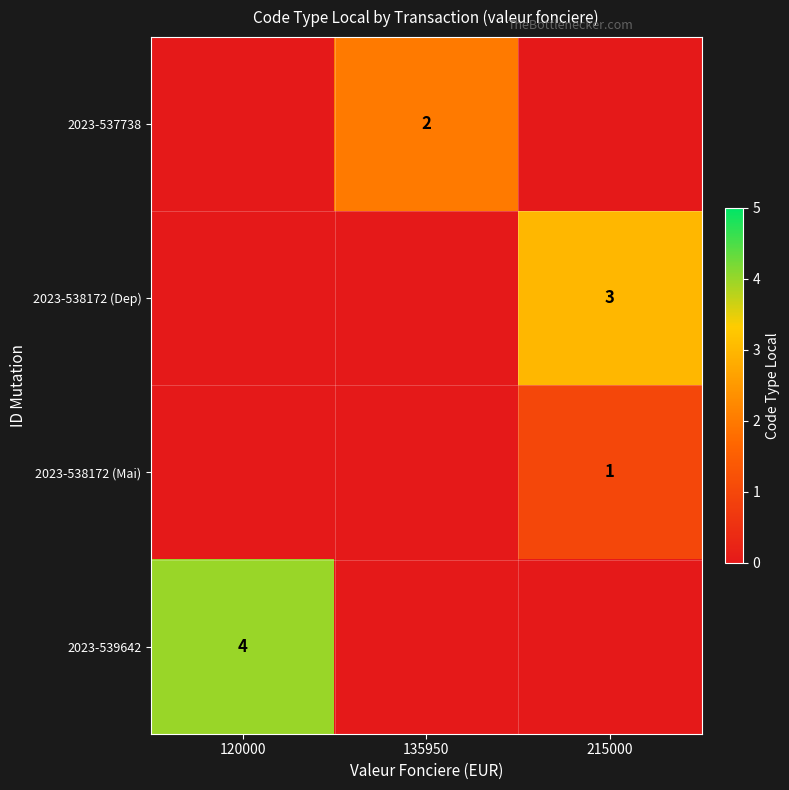

True or false: 2023-538172 (Dep) has a value of 3 at 215000.

True